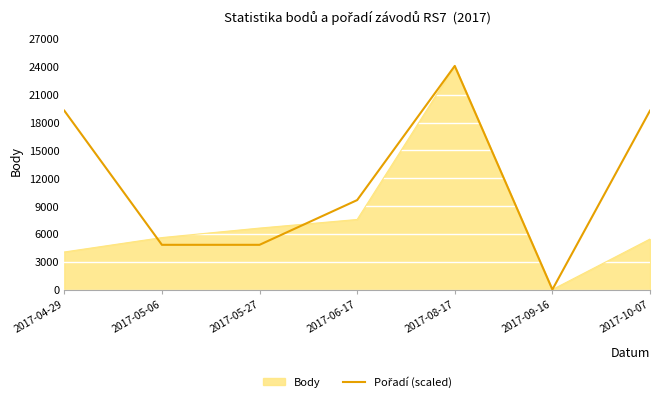

Where is Body nearest to the value 12049?

2017-06-17